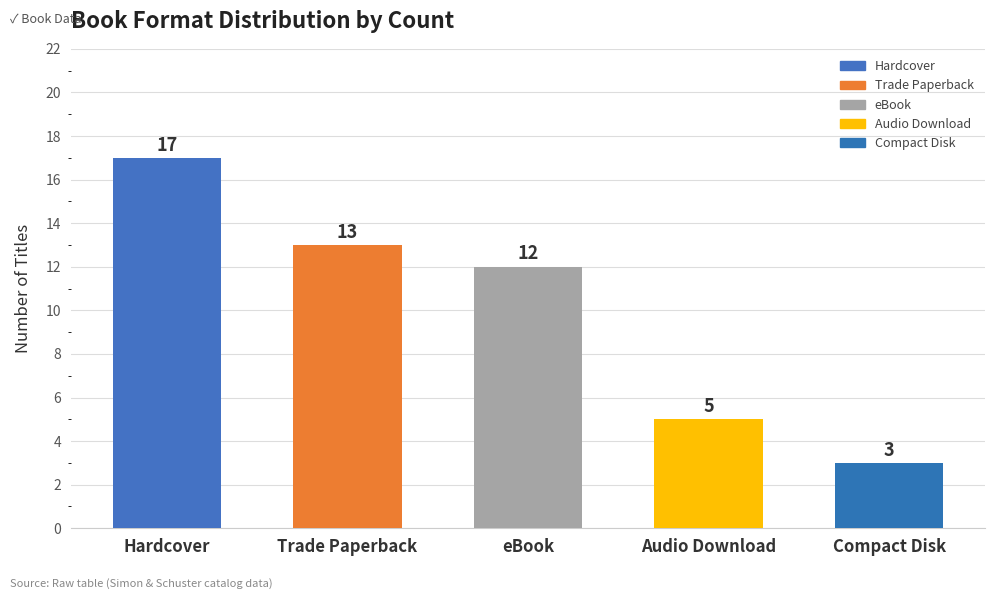

What is the change in value from Audio Download to Compact Disk?

-2